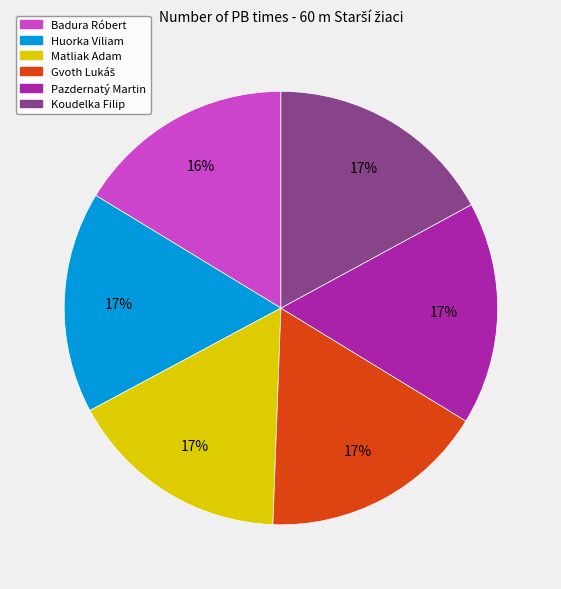

Count the number of slices in the pie.

6